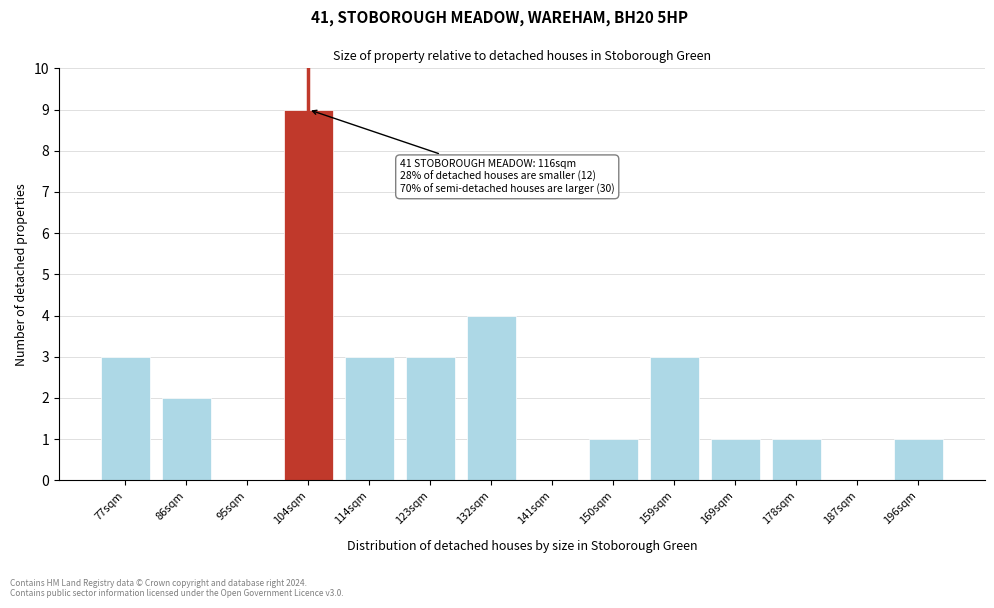

Reading left to right, list all the values displayed in this chart.

77sqm=3	86sqm=2	95sqm=0	104sqm=9	114sqm=3	123sqm=3	132sqm=4	141sqm=0	150sqm=1	159sqm=3	169sqm=1	178sqm=1	187sqm=0	196sqm=1